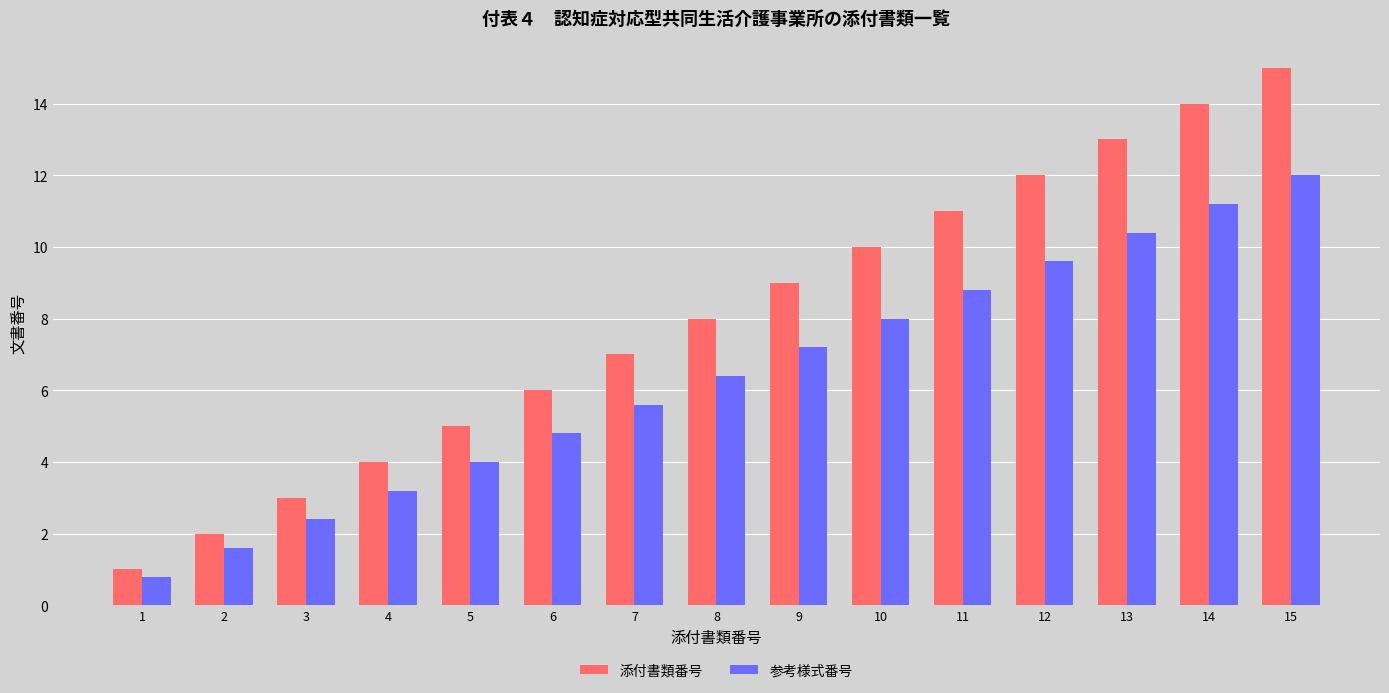

Between 2 and 6, which series saw the biggest shift?

添付書類番号